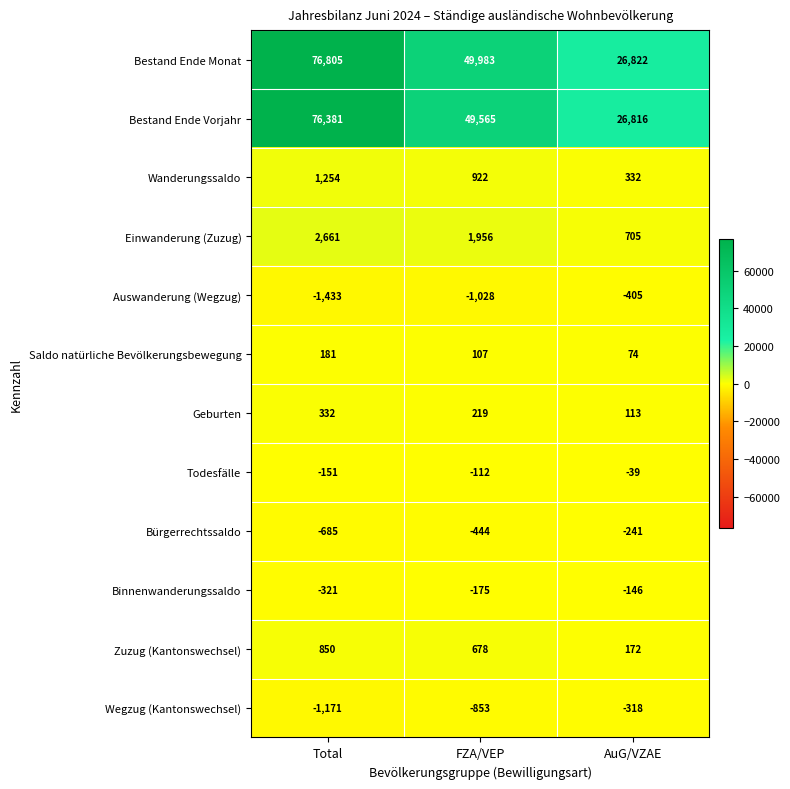

The value of Bestand Ende Monat at AuG/VZAE is 43677. True or false?

False